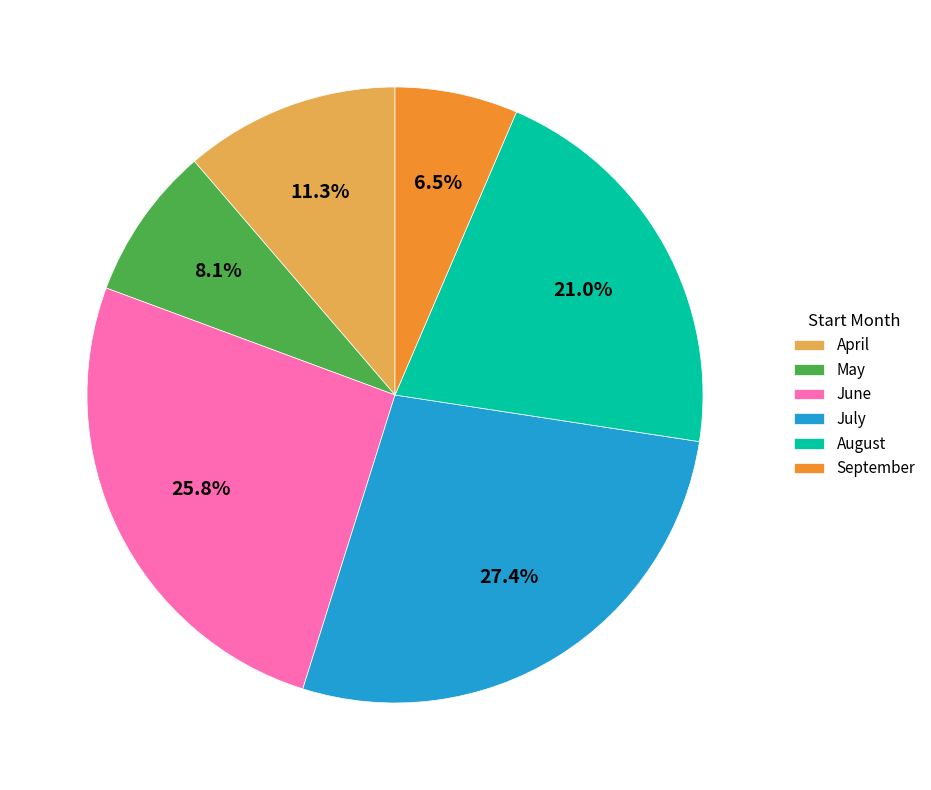

What is the ratio of the value at May to the value at August?

0.4